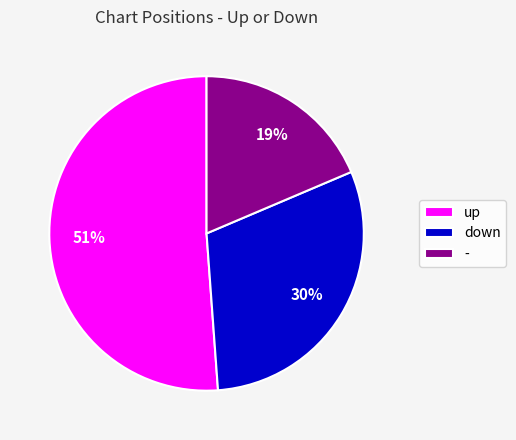

Between up and down, which is larger?

up